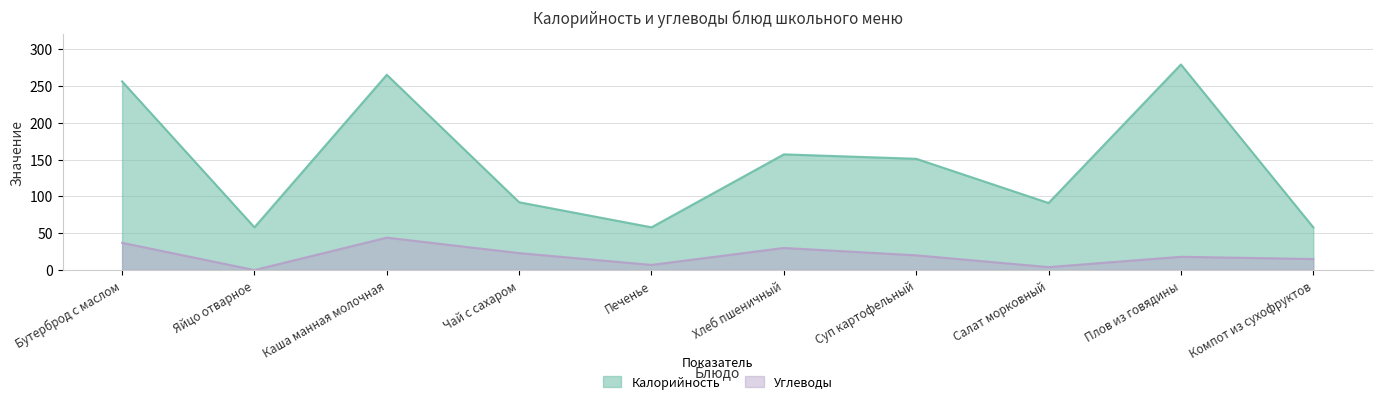

Which has a higher value, Хлеб пшеничный or Салат морковный?

Хлеб пшеничный